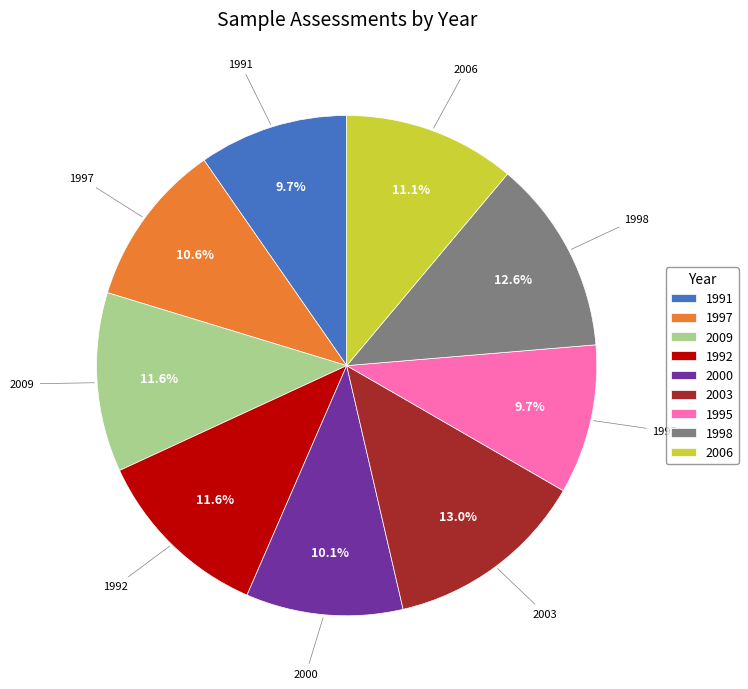

What percentage do 1992 and 2009 together represent?

23.2%